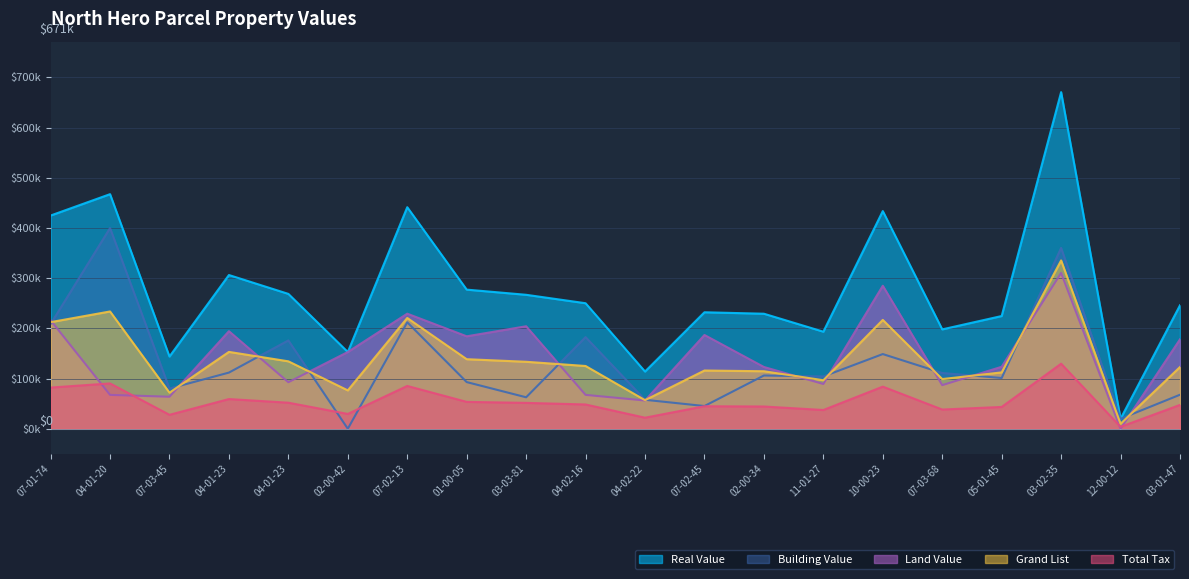

List the labels in order of Total Tax value, largest first.

03-02-35, 04-01-20, 07-02-13, 10-00-23, 07-01-74, 04-01-23, 01-00-05, 04-01-23, 03-03-81, 04-02-16, 03-01-47, 07-02-45, 02-00-34, 05-01-45, 07-03-68, 11-01-27, 02-00-42, 07-03-45, 04-02-22, 12-00-12